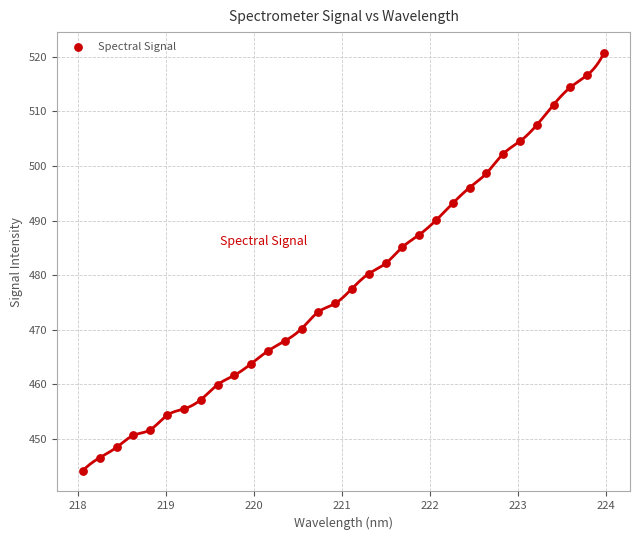

What is the range of Y values (max minus min)?

76.5